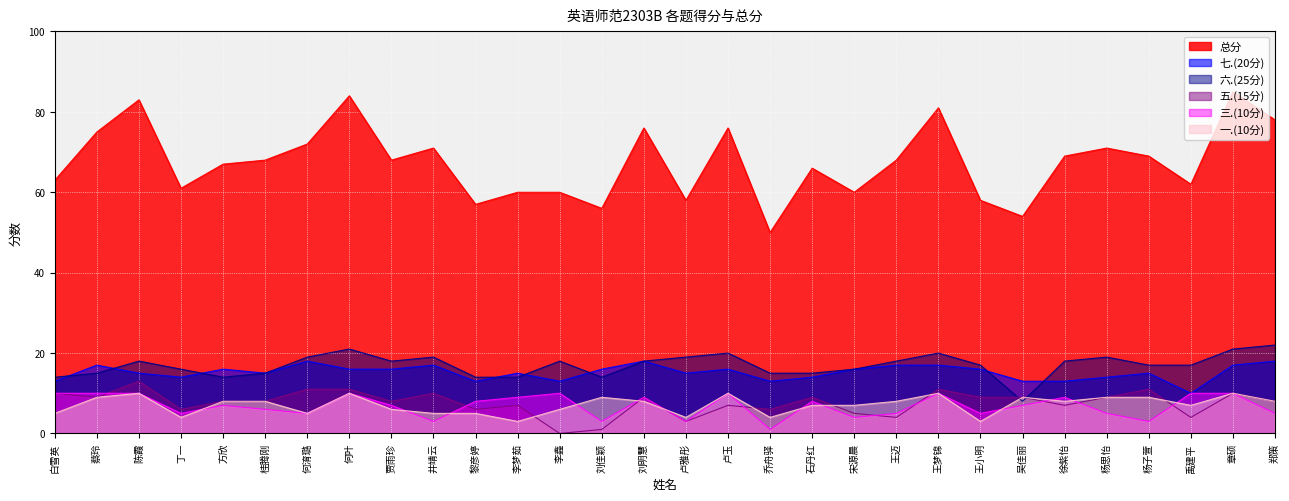

How many interior local valleys does the 六.(25分) series have?

4